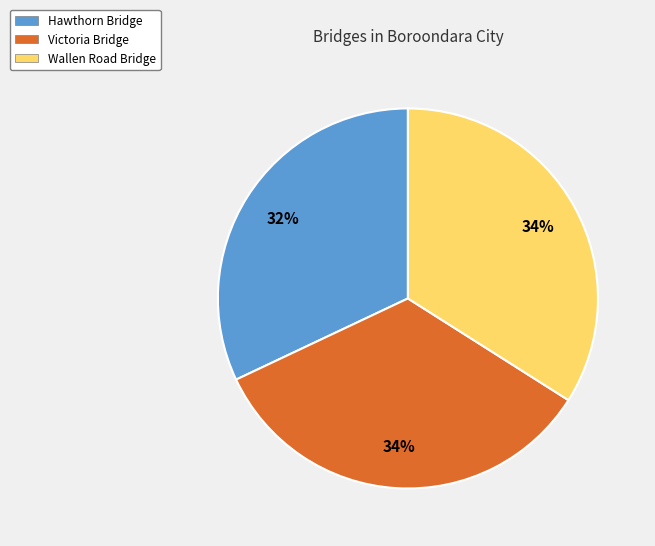

To the nearest percent, what portion does Victoria Bridge represent?

34%